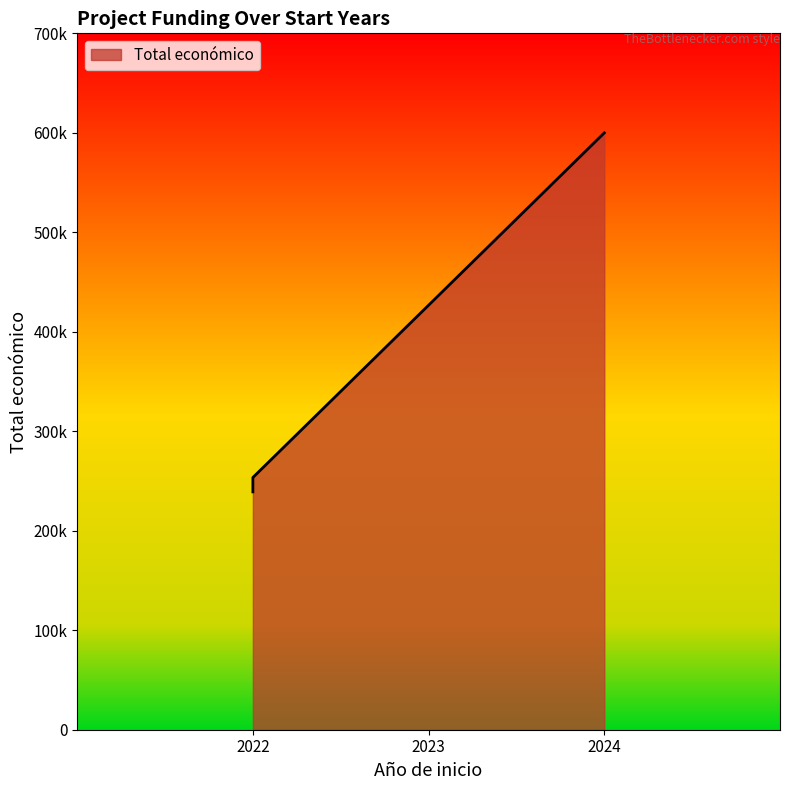

Reading right to left, extract all data points from this chart.

2024=599927	2022=253495	2022=239073